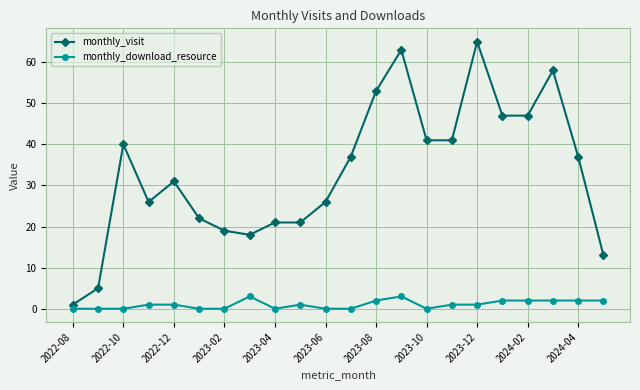

What is the value of the monthly_download_resource point at the 8th from the left?

3